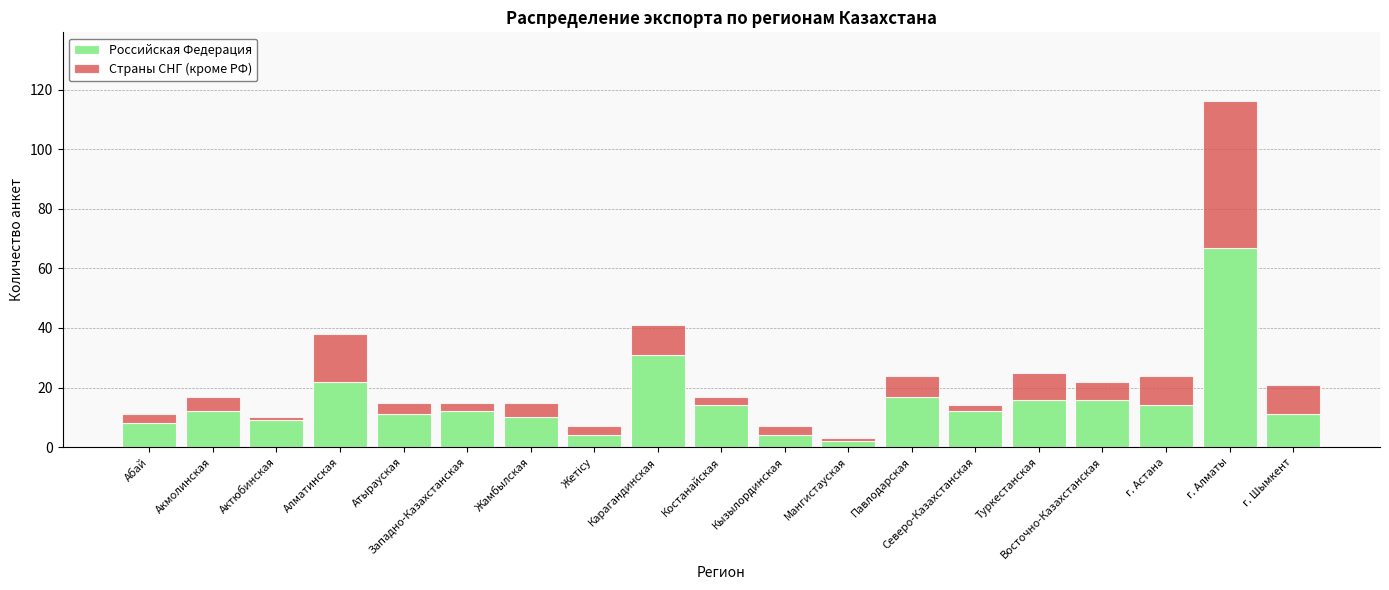

What is the average value of the Российская Федерация series?

15